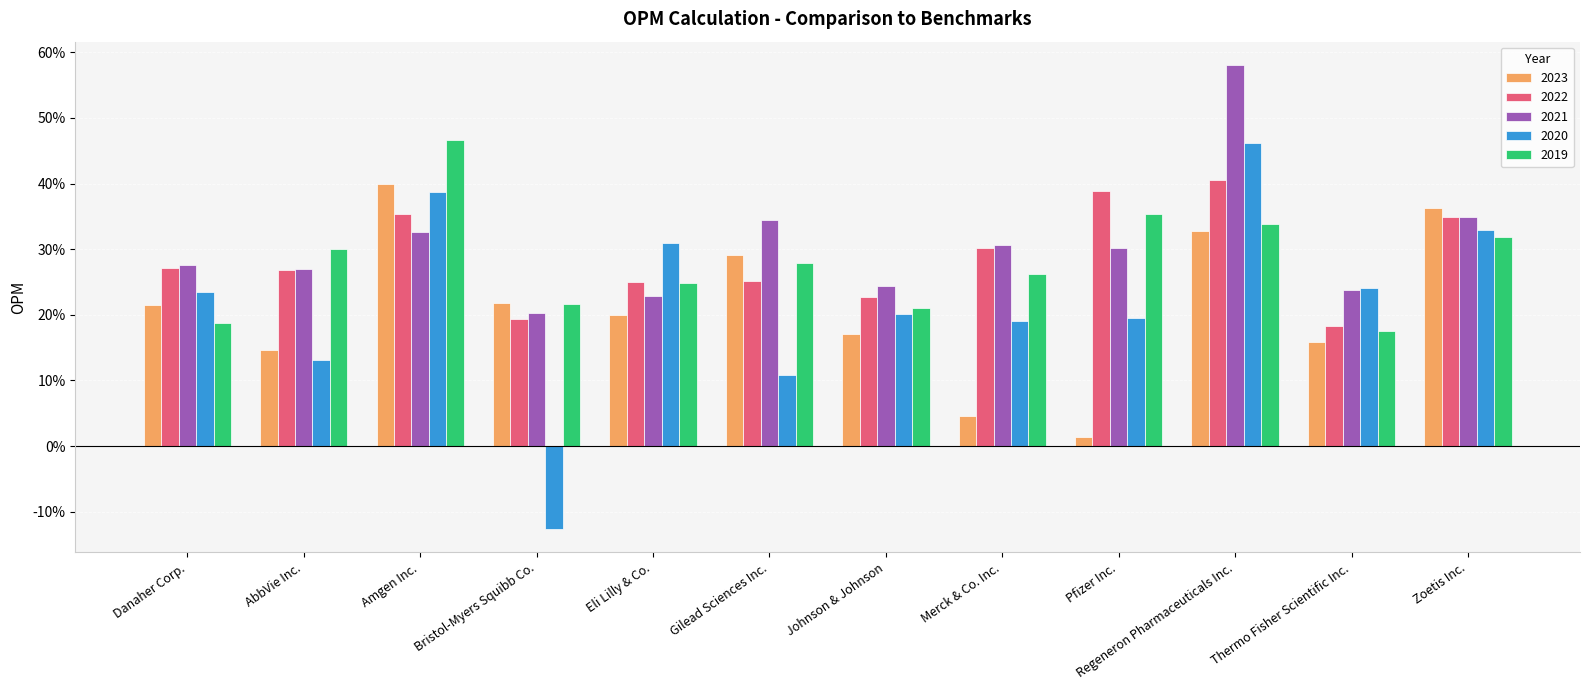

List the series in order of their peak value, highest first.

2021, 2019, 2020, 2022, 2023